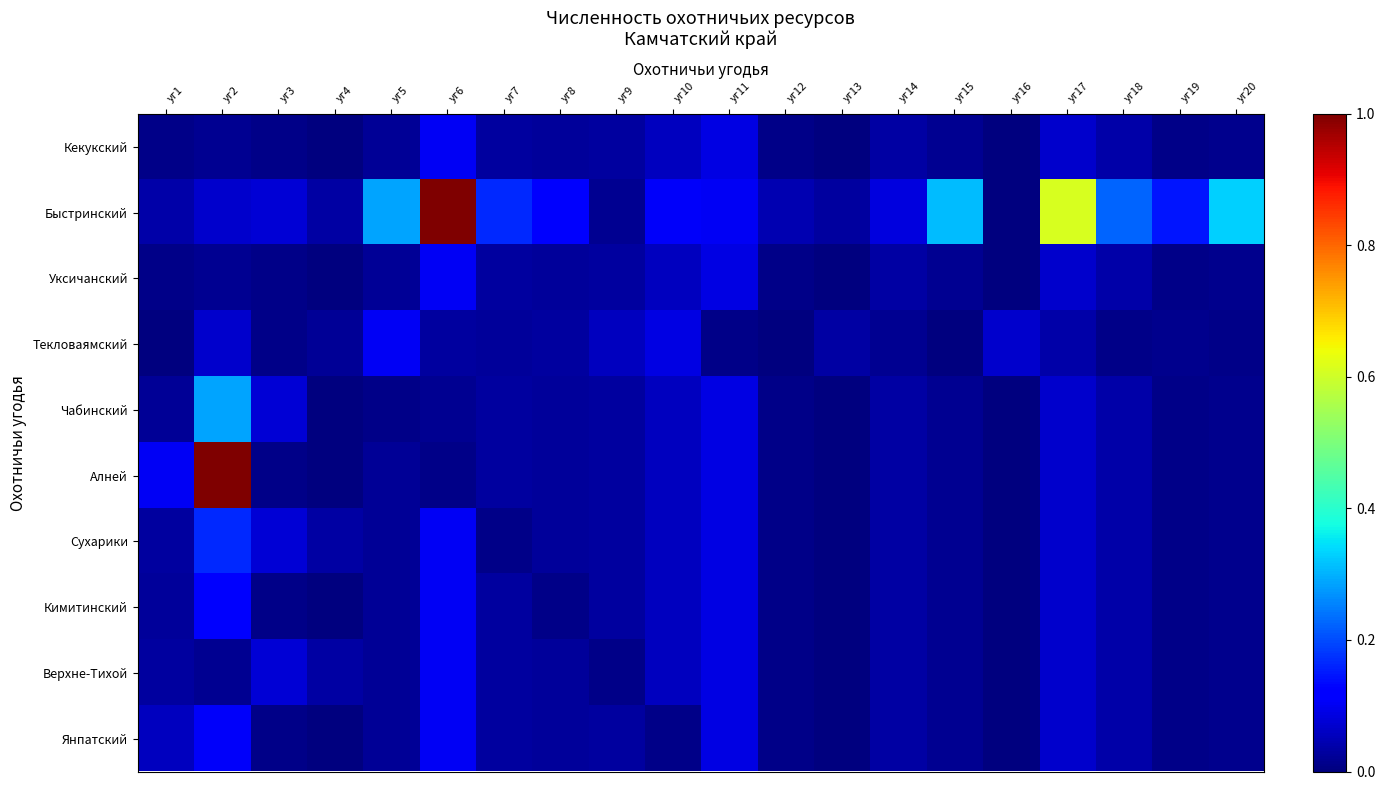

Between уг12 and уг19, which series saw the biggest shift?

Быстринский